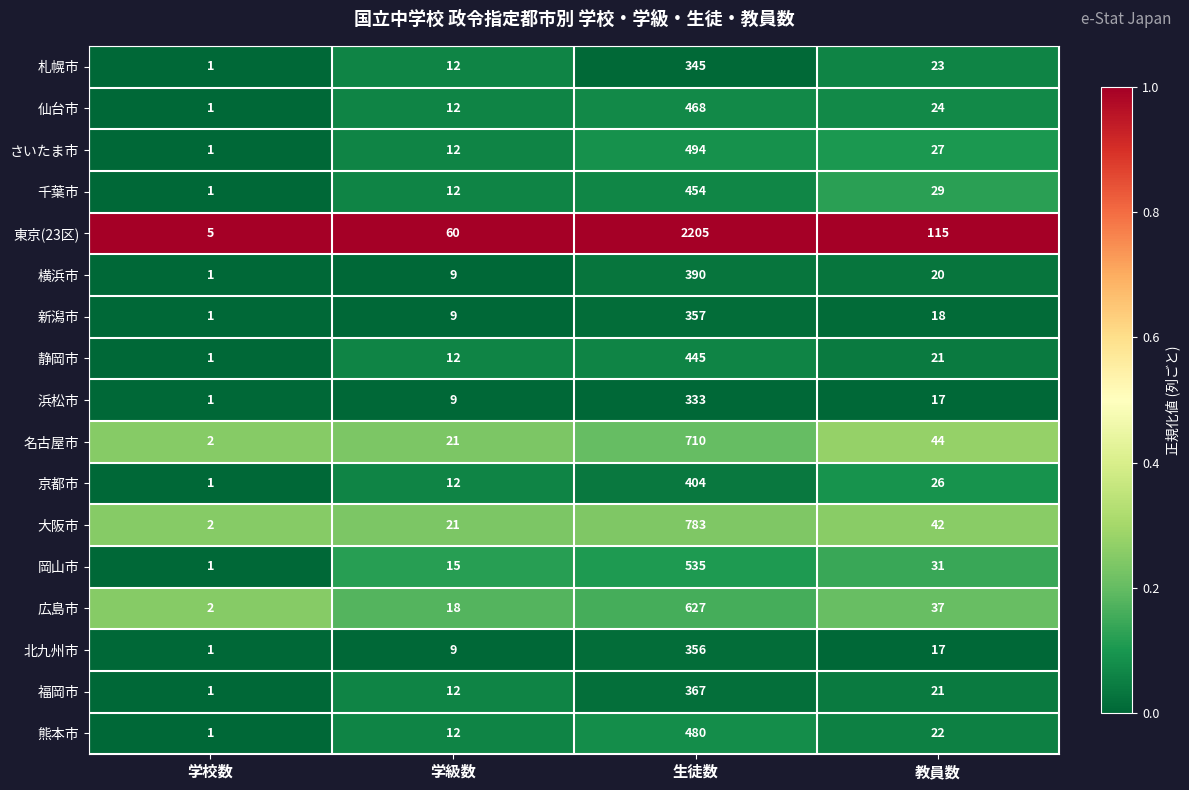

What is the difference between the 横浜市 values at 学級数 and 教員数?

11